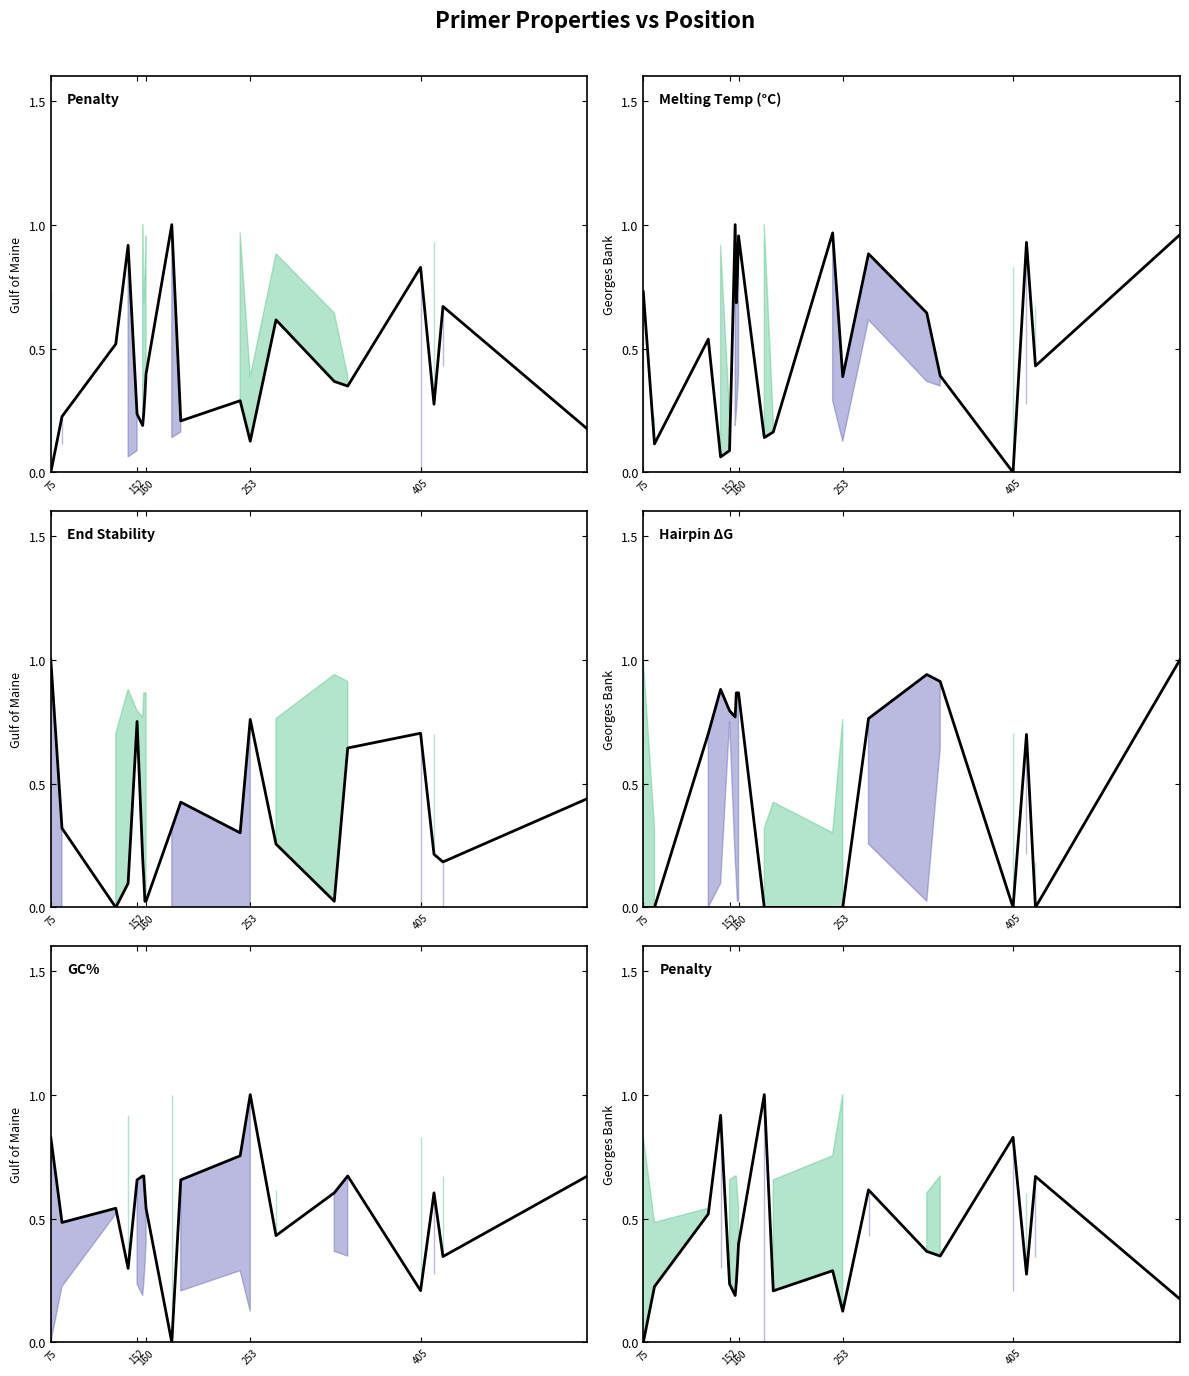

What are all the series names shown in the legend?

Penalty (line), Melting Temp (°C) (line), End Stability (line), Hairpin ΔG (line), GC% (line)